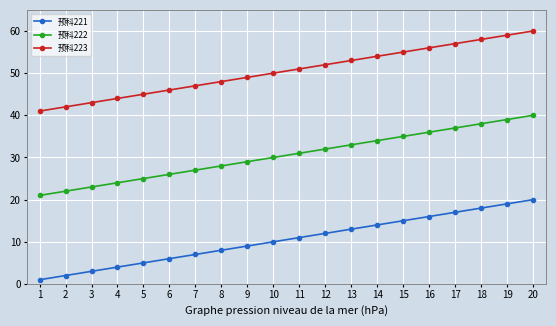

List the labels in order of 预科222 value, largest first.

20, 19, 18, 17, 16, 15, 14, 13, 12, 11, 10, 9, 8, 7, 6, 5, 4, 3, 2, 1